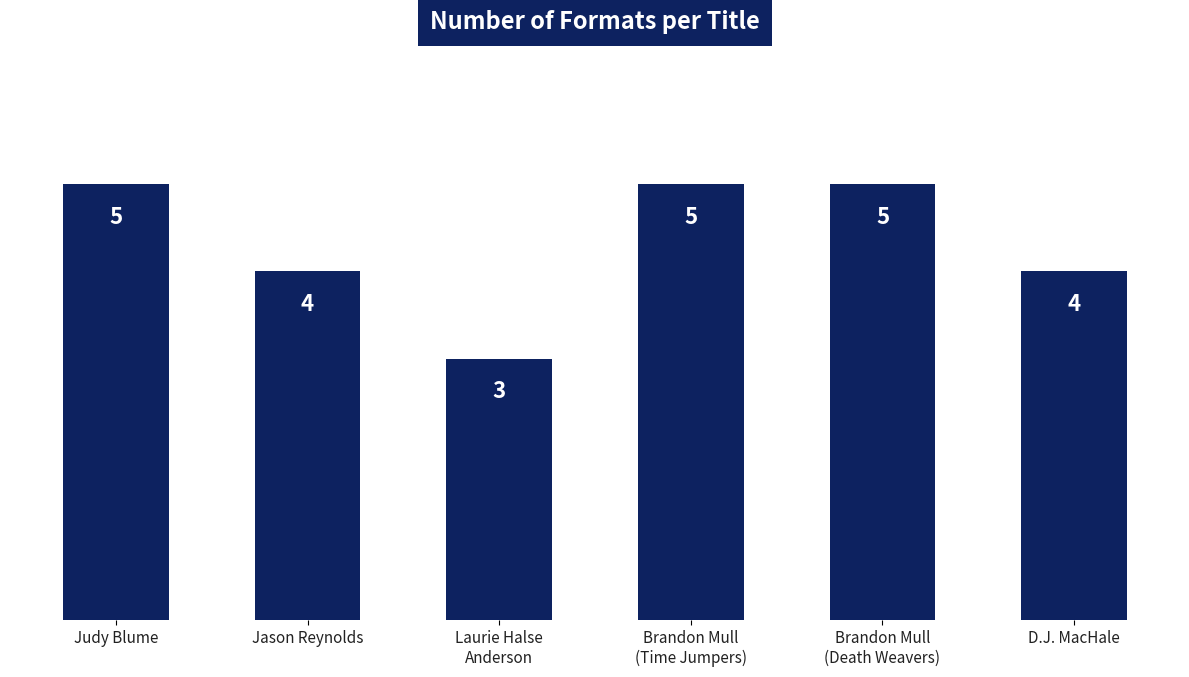

What is the difference between the second highest and second lowest values?

1